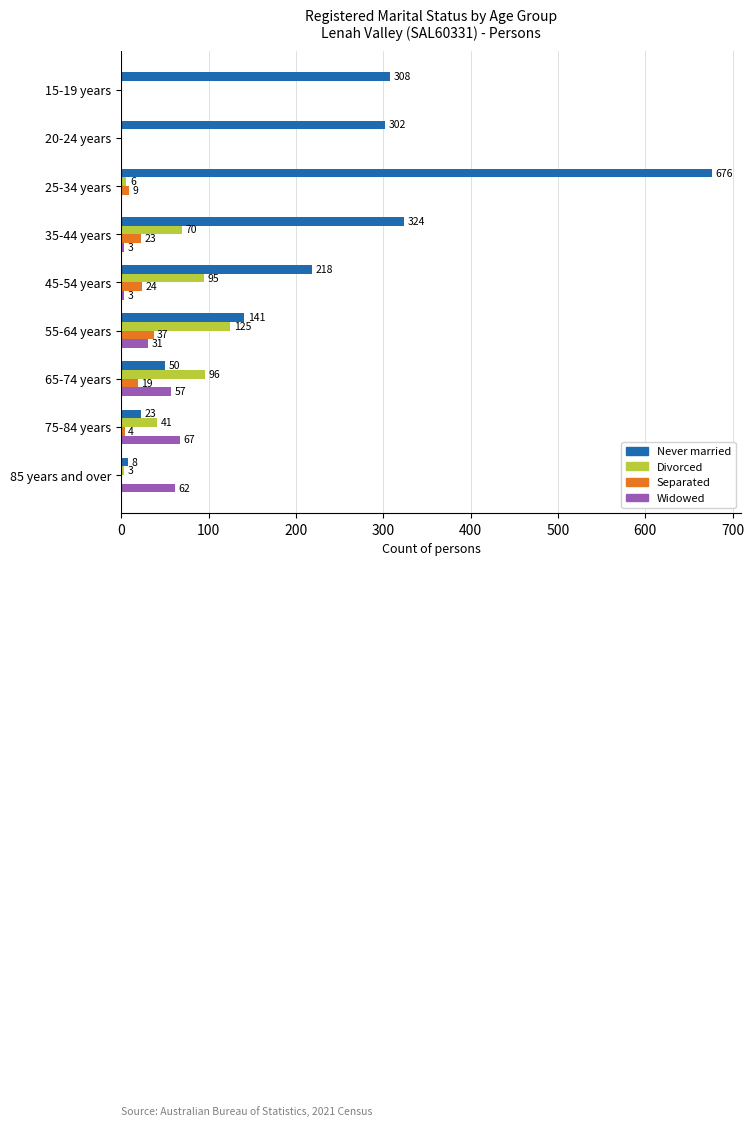

What is the sum of the Never married values at 45-54 years and 25-34 years?

894